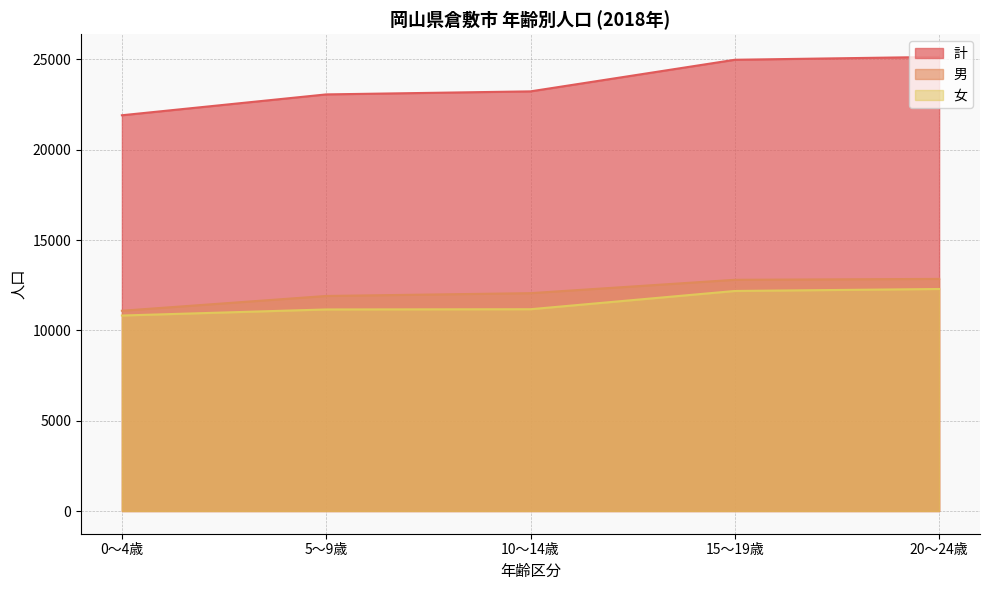

How many data points does each series have?

5